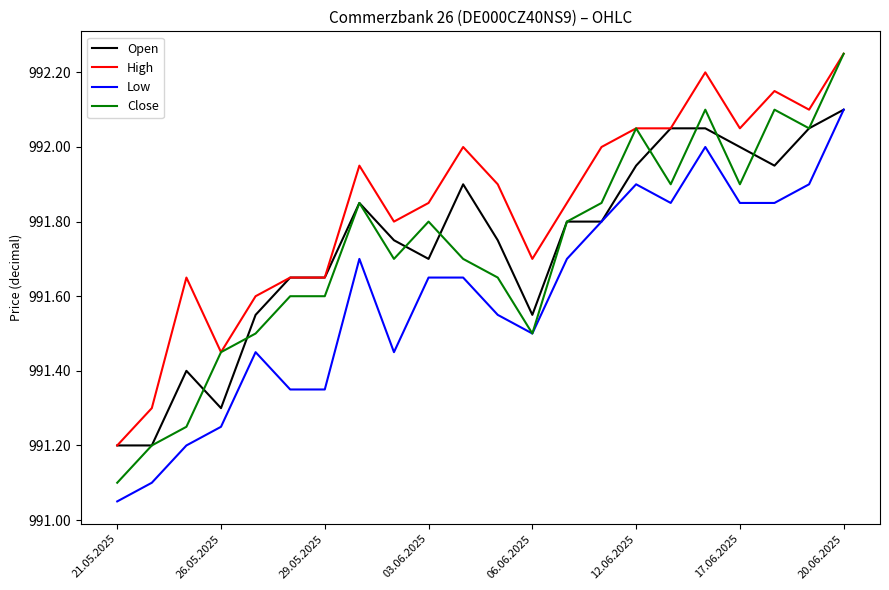

In Open, how many points are higher than both neighbors (excluding endpoints)?

3